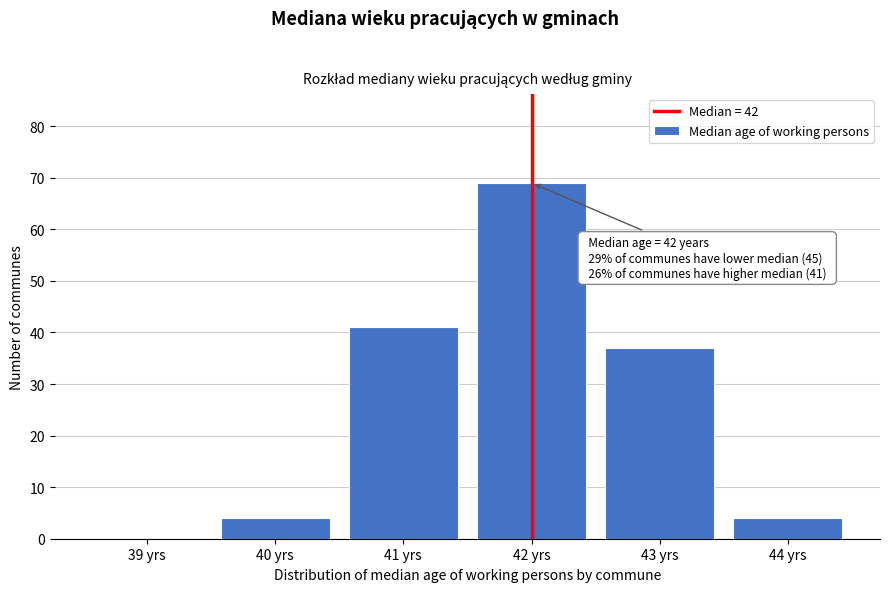

Over which range of the x-axis is the bar tallest?

41.5 to 42.5